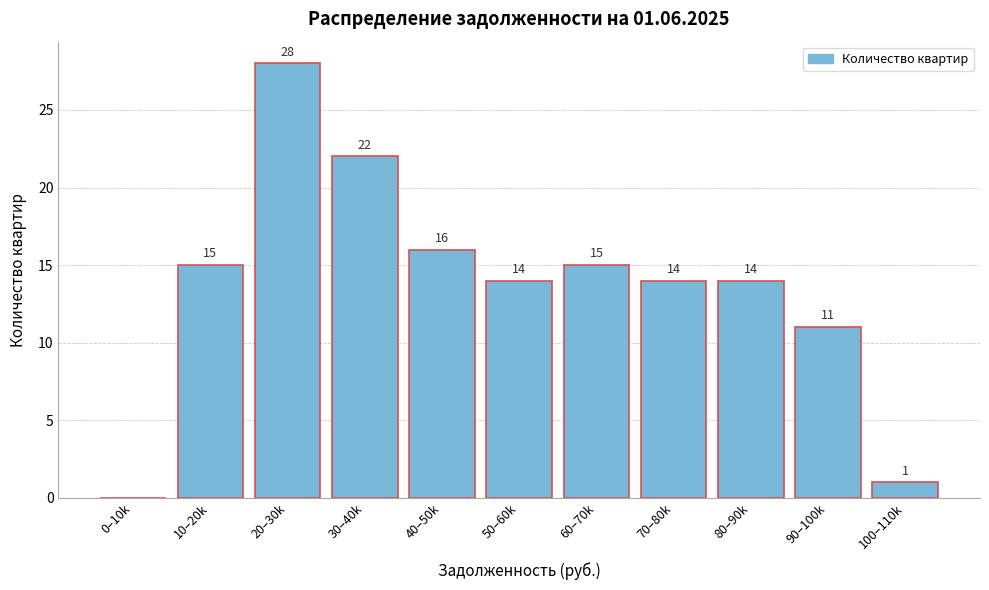

Reading right to left, what are all the values shown in this chart?

100–110k=1	90–100k=11	80–90k=14	70–80k=14	60–70k=15	50–60k=14	40–50k=16	30–40k=22	20–30k=28	10–20k=15	0–10k=0